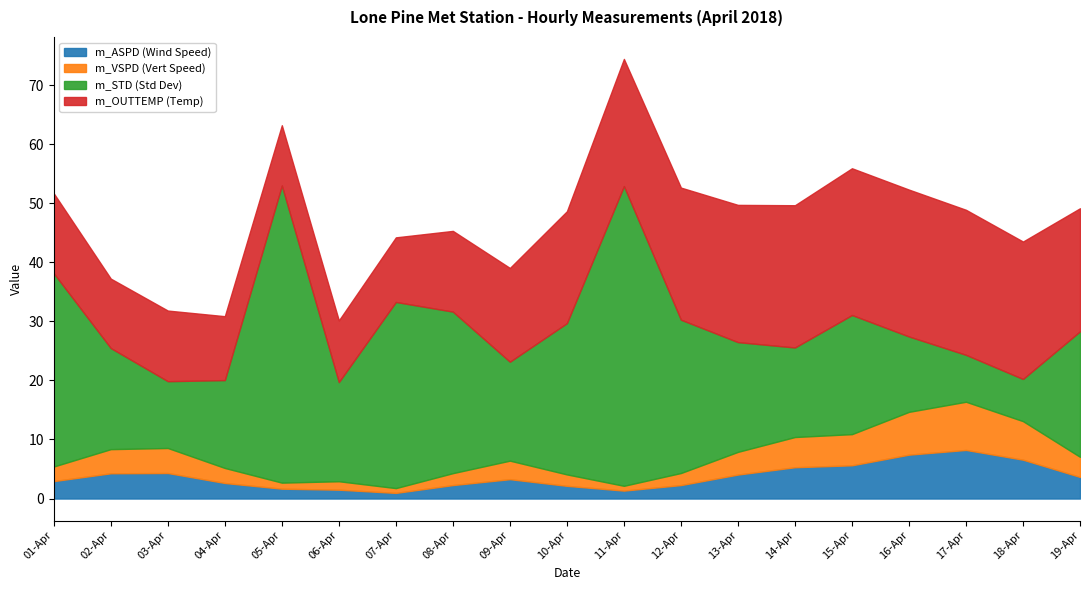

How many lines are shown in the chart?

4